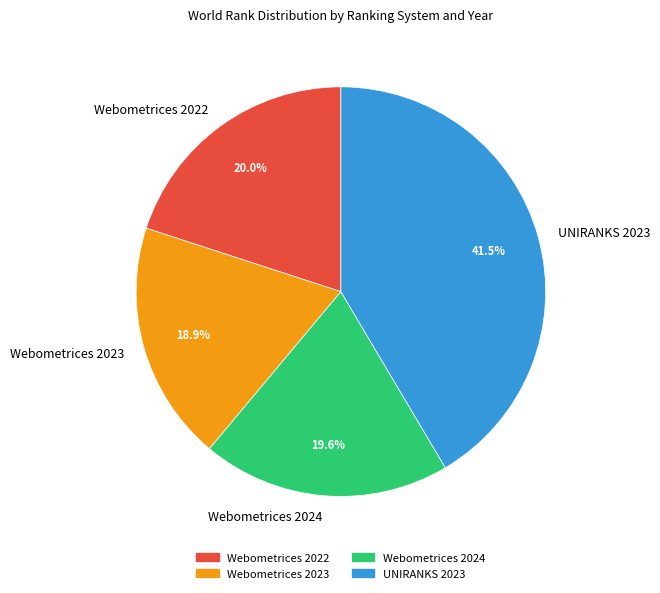

What percentage is NOT represented by Webometrices 2024?

80.4%